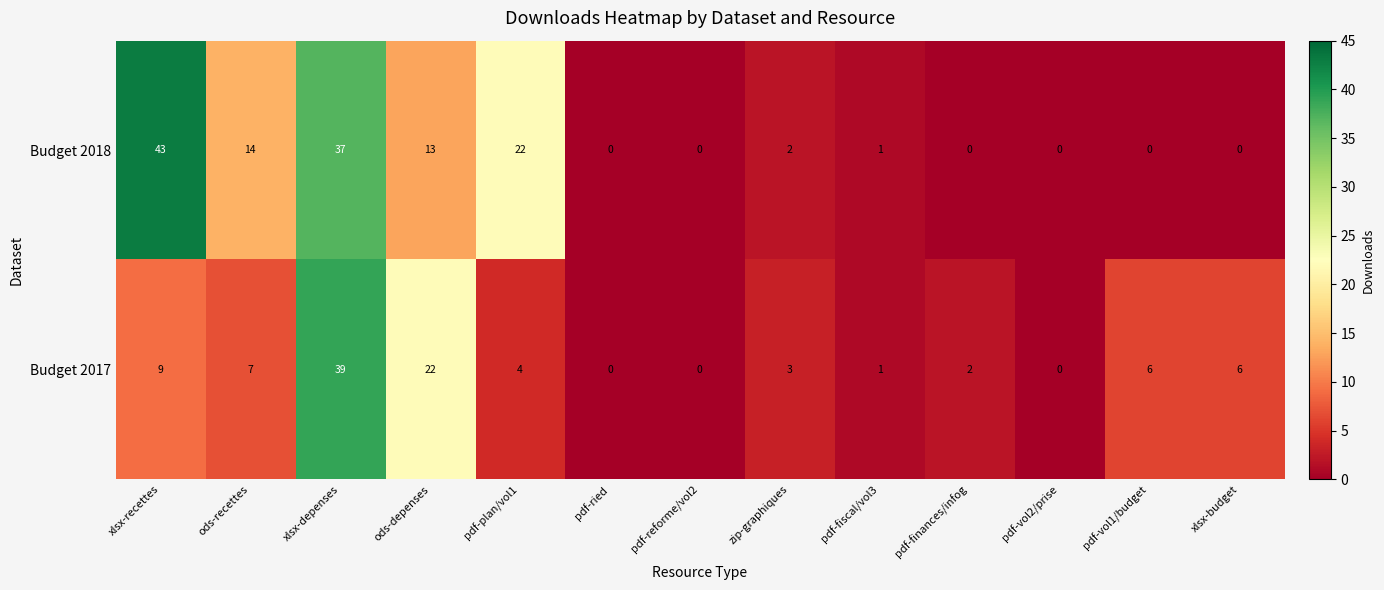

How many categories are shown in the chart?

13